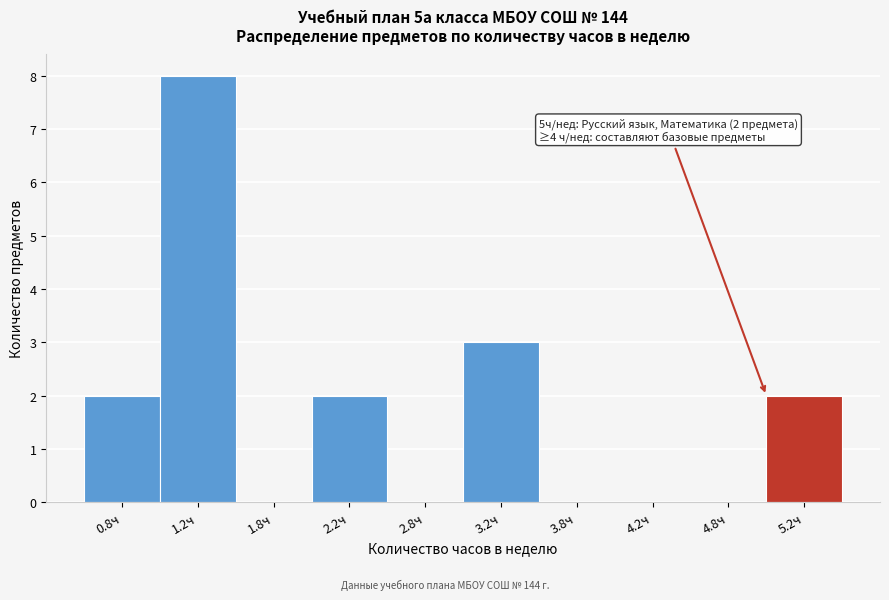

Which range on the x-axis has the tallest bar?

1.0 to 1.5